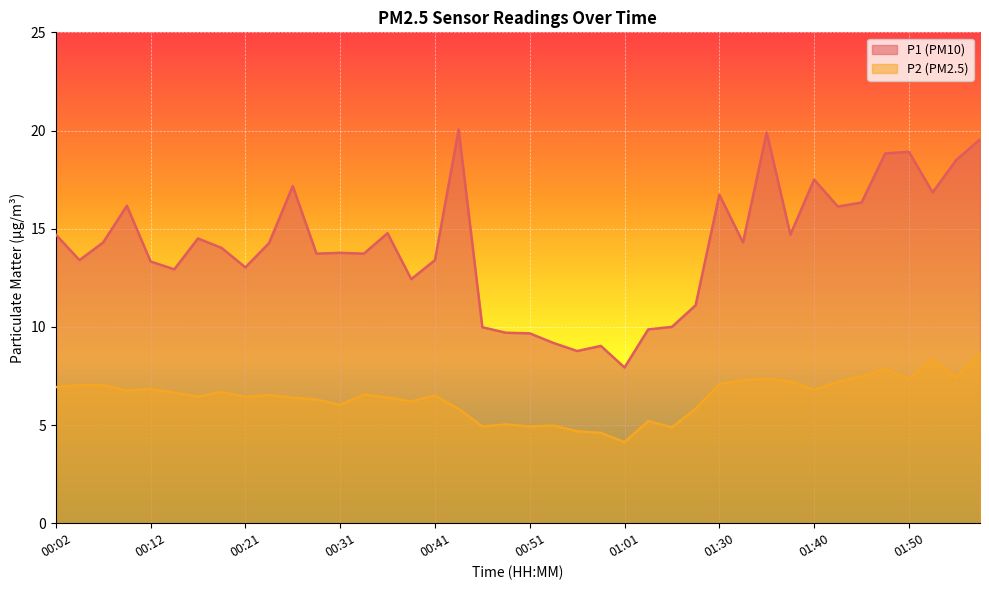

True or false: P1 and P2 cross at least once.

False